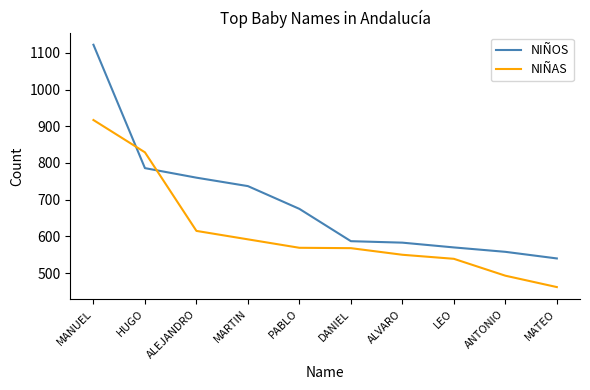

Where do NIÑAS and NIÑOS first cross each other?

MANUEL and HUGO